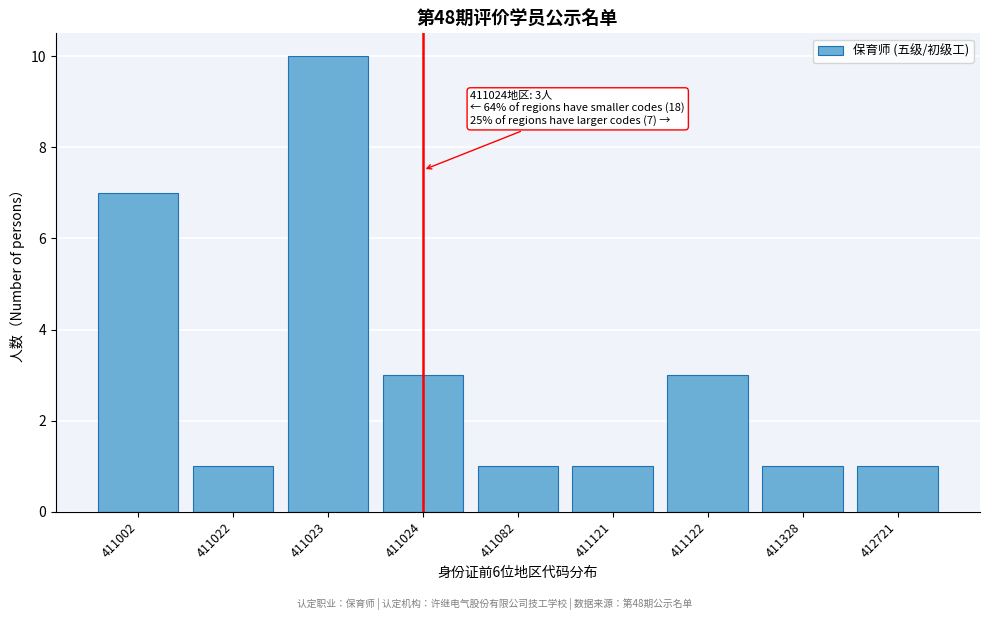

Reading right to left, list all the values displayed in this chart.

1	1	3	1	1	3	10	1	7